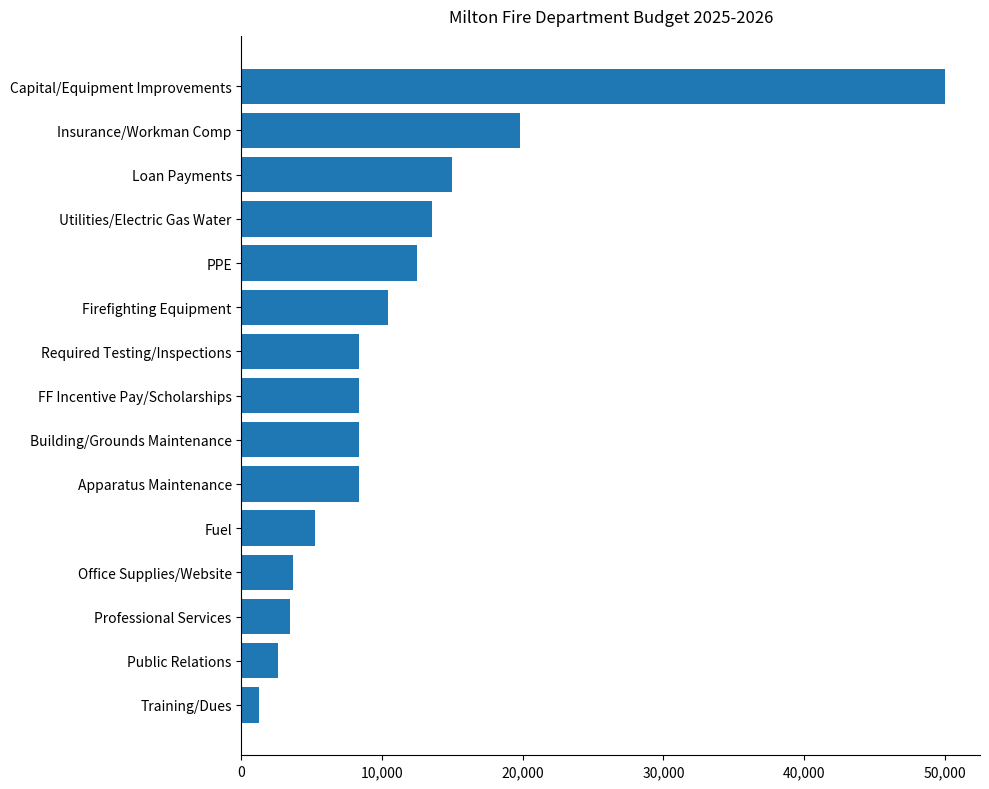

Which category has the lowest value across all series?

Training/Dues